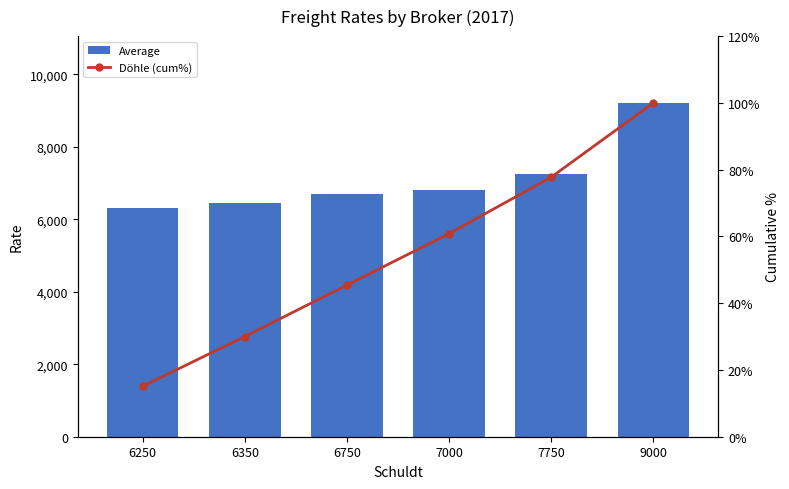

At 9000, list the series in order from smallest to largest.

Döhle (cum%), Average